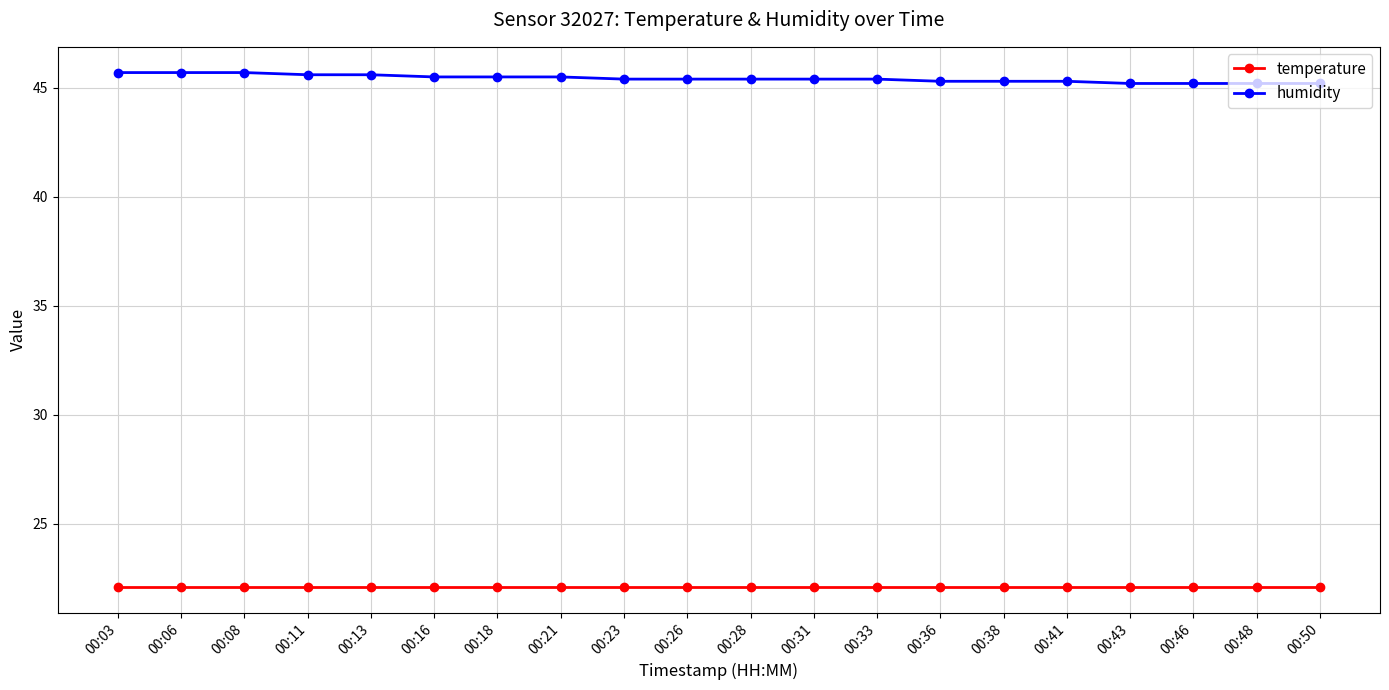

True or false: humidity and temperature intersect in this chart.

False